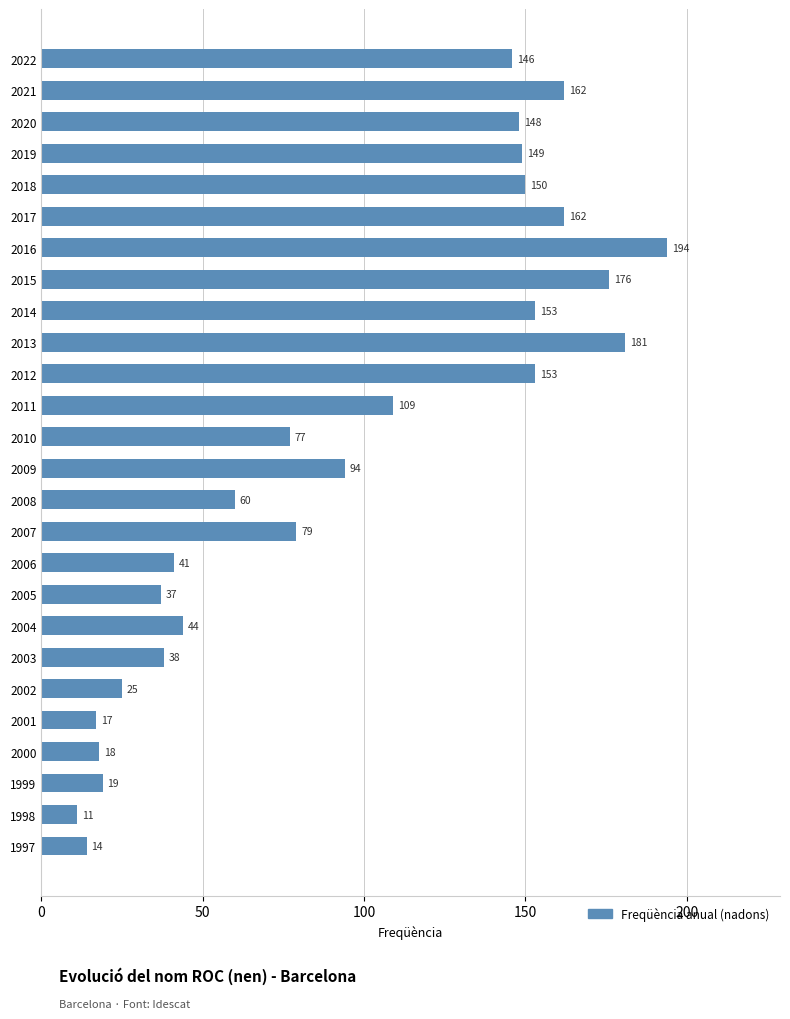

Reading bottom to top, what are all the values shown in this chart?

14	11	19	18	17	25	38	44	37	41	79	60	94	77	109	153	181	153	176	194	162	150	149	148	162	146